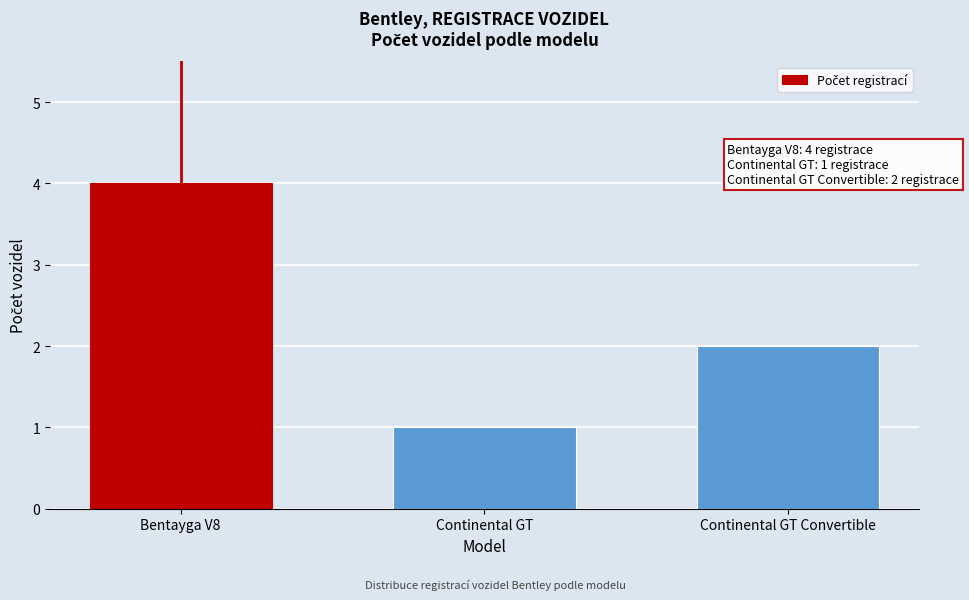

Reading left to right, what are all the values shown in this chart?

4	1	2